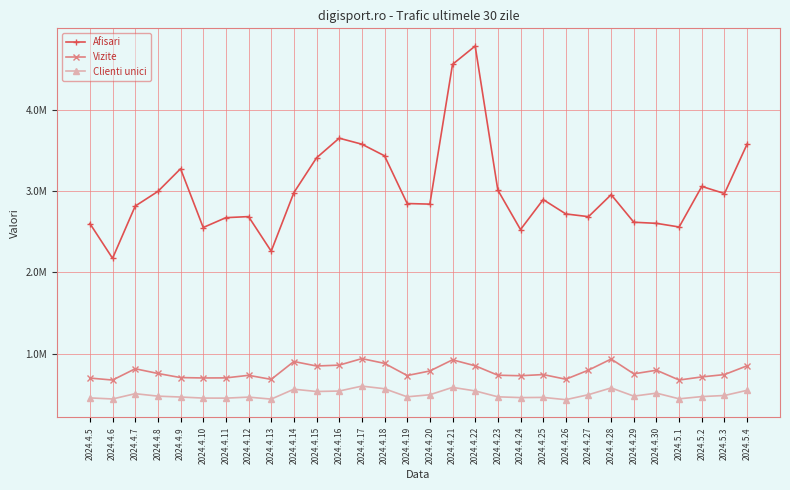

Is this an area chart (filled region under the line)?

No